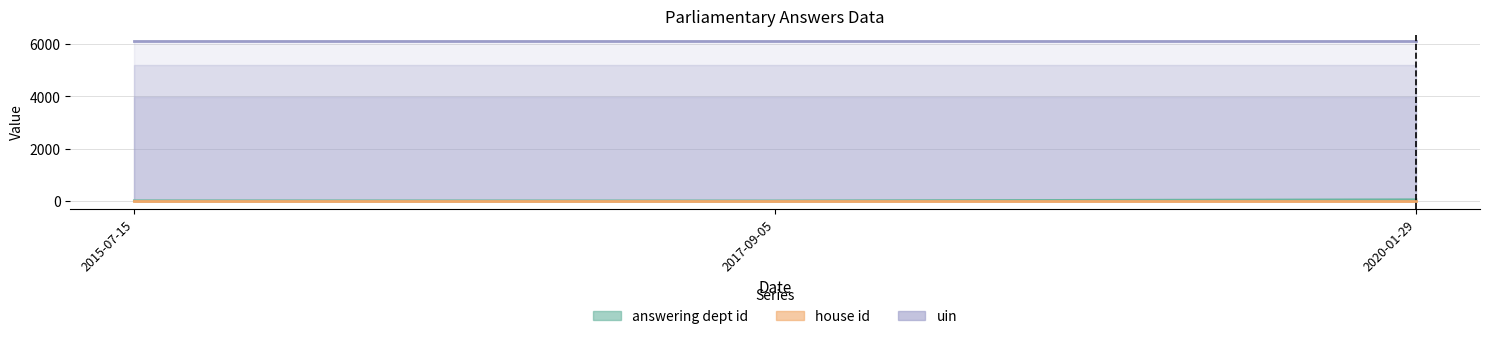

What are all the series names shown in the legend?

answering dept id, house id, uin